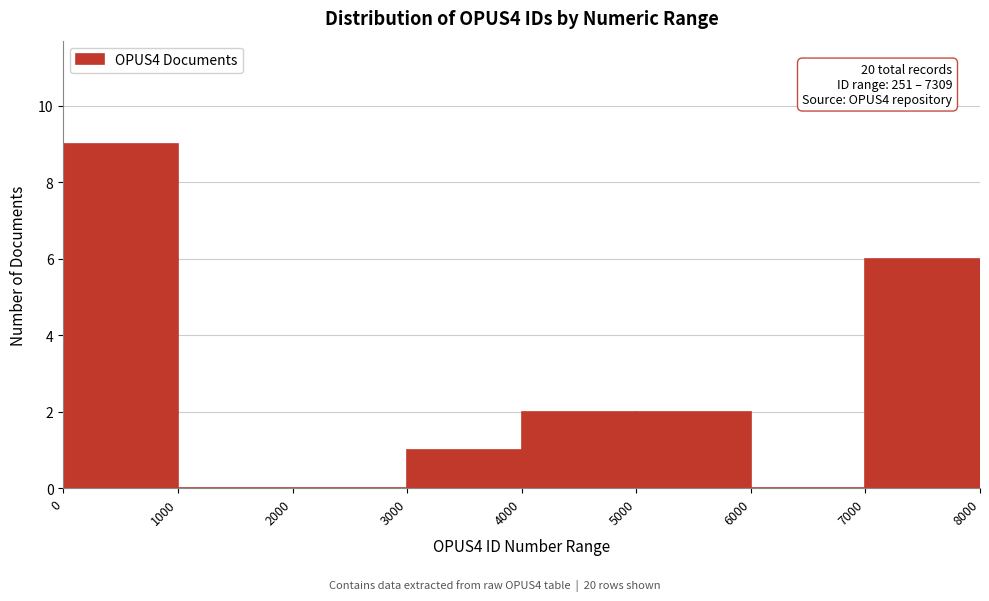

Which range on the x-axis has the tallest bar?

0 to 1000